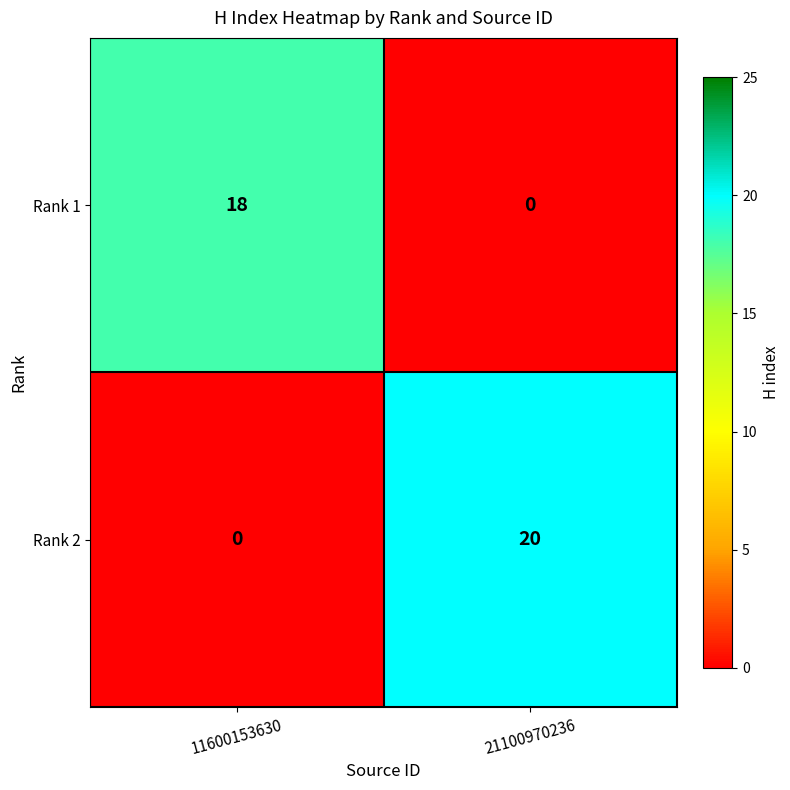

Read the Rank 2 value at 21100970236, to the nearest 5.

20